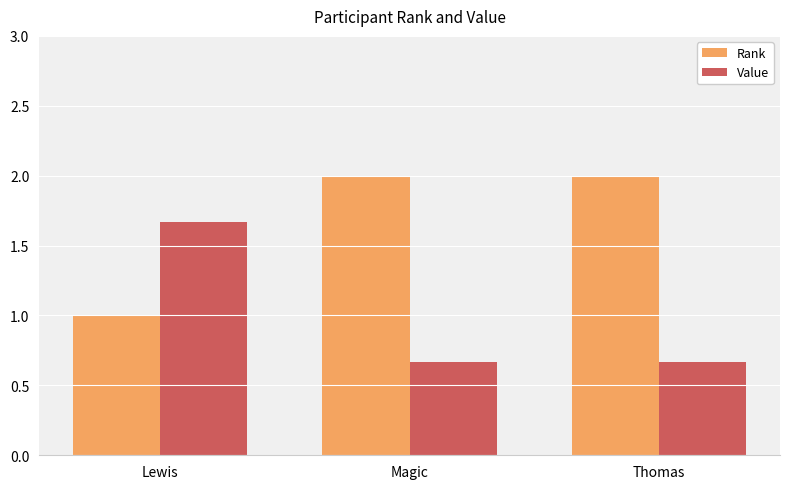

At how many categories does at least one series exceed 1?

3